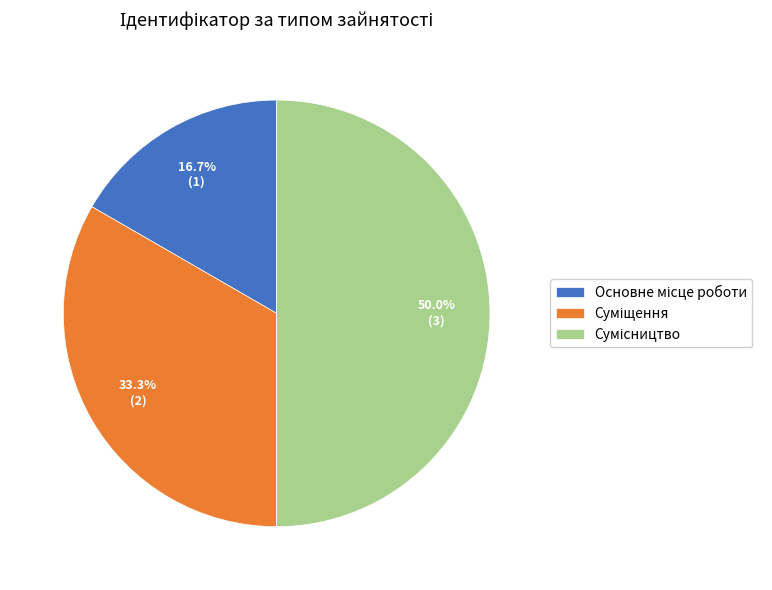

How many slices are in this pie chart?

3